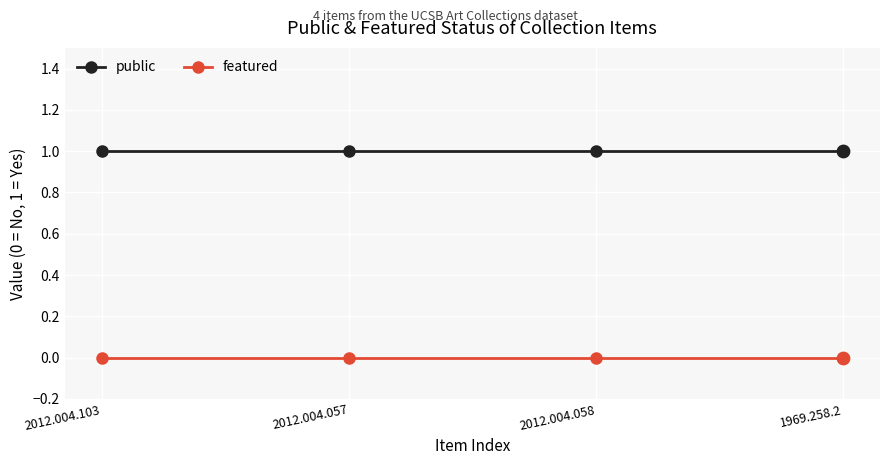

Which series has the largest total across all categories?

public